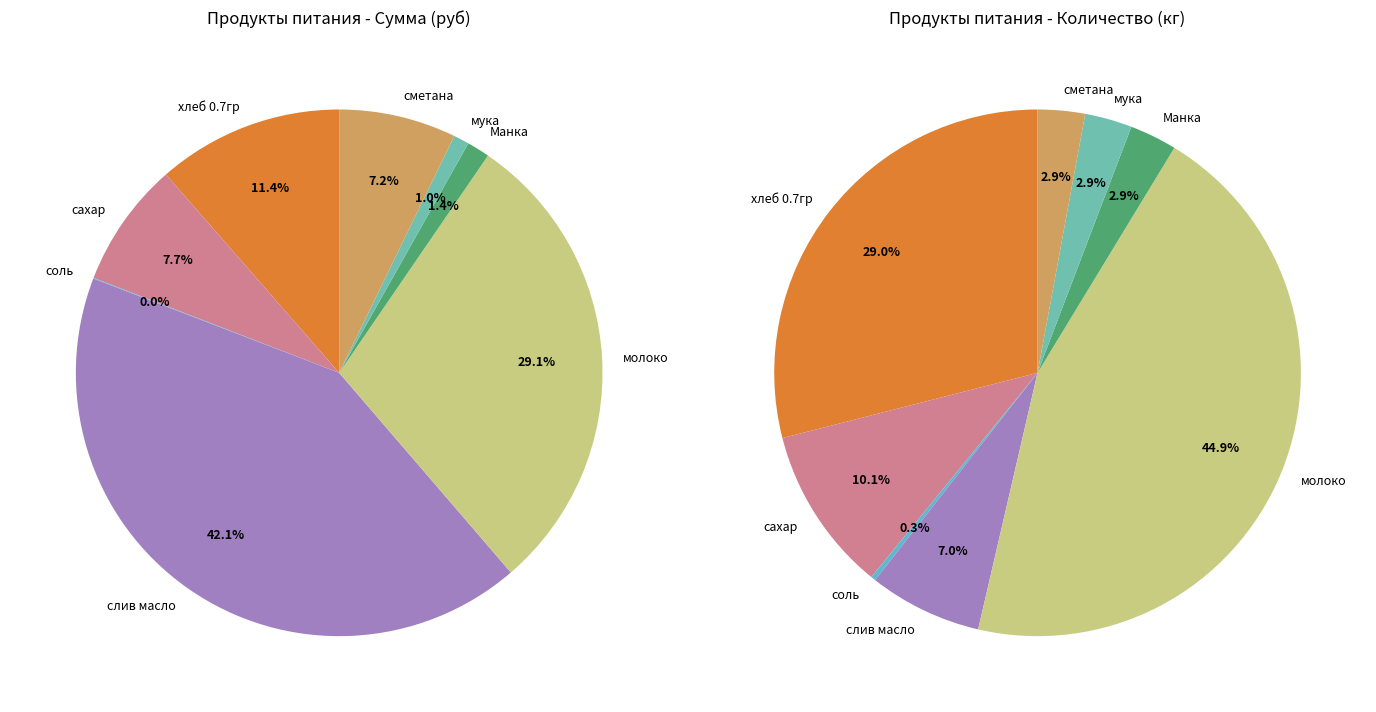

To the nearest percent, what is the difference between the largest and smallest slice percentages?

42%